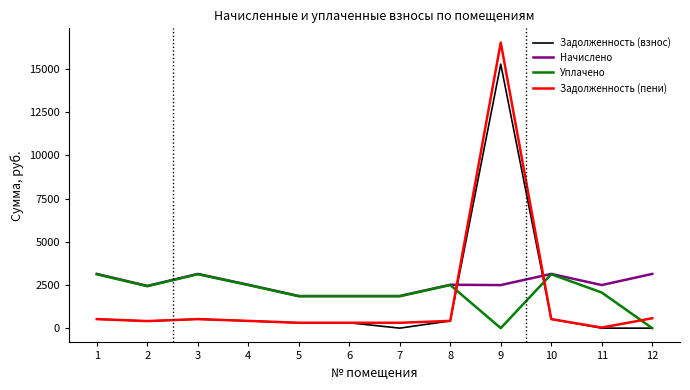

How many intersections are there between Задолженность (пени) and Начислено?

2